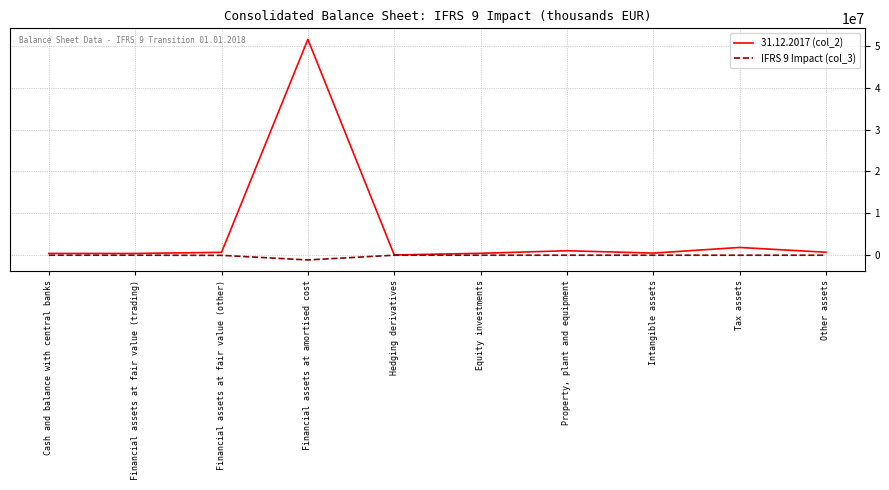

True or false: IFRS 9 Impact (col_3) has a value of 0 at Other assets.

True